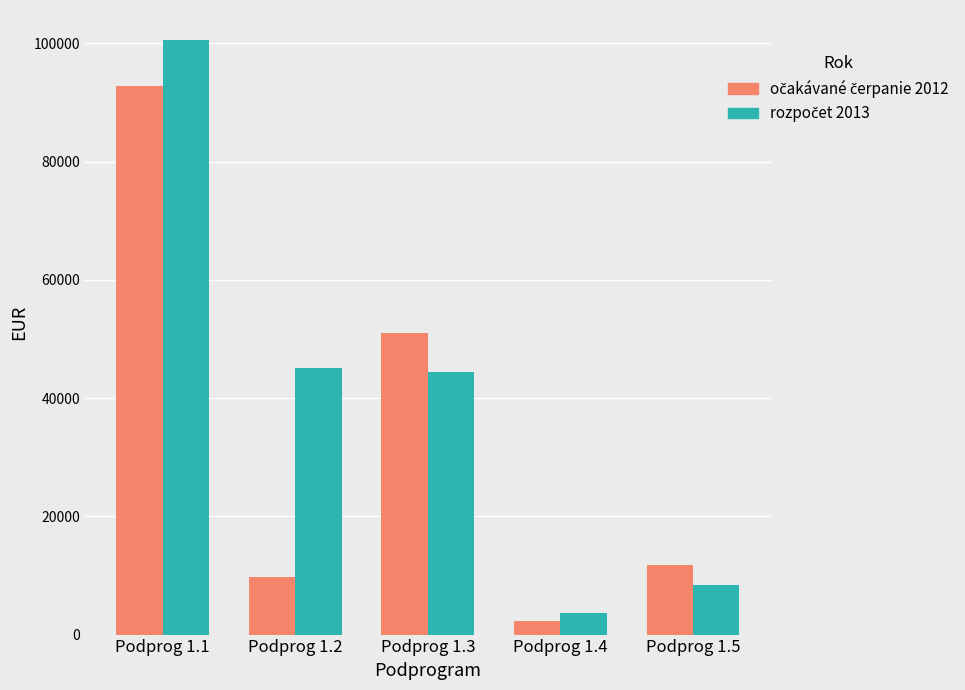

What is the total value across all series at Podprog 1.1?

193455.3